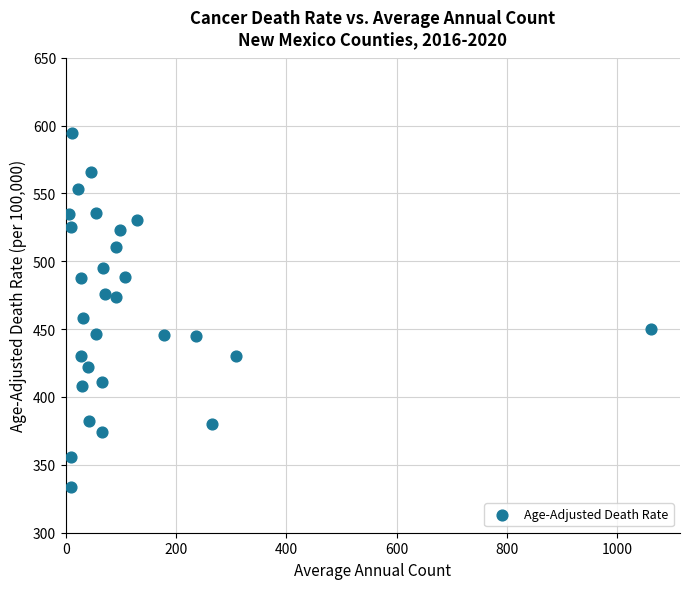

What is the range of Y values (max minus min)?

260.5